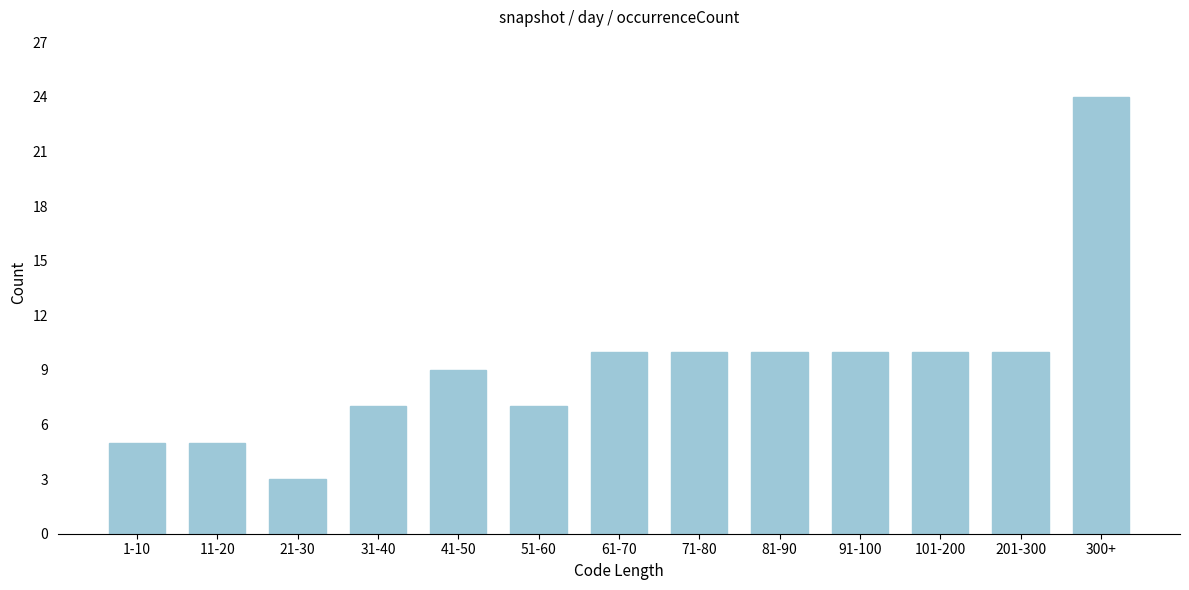

Reading left to right, what are all the values shown in this chart?

1-10=5	11-20=5	21-30=3	31-40=7	41-50=9	51-60=7	61-70=10	71-80=10	81-90=10	91-100=10	101-200=10	201-300=10	300+=24